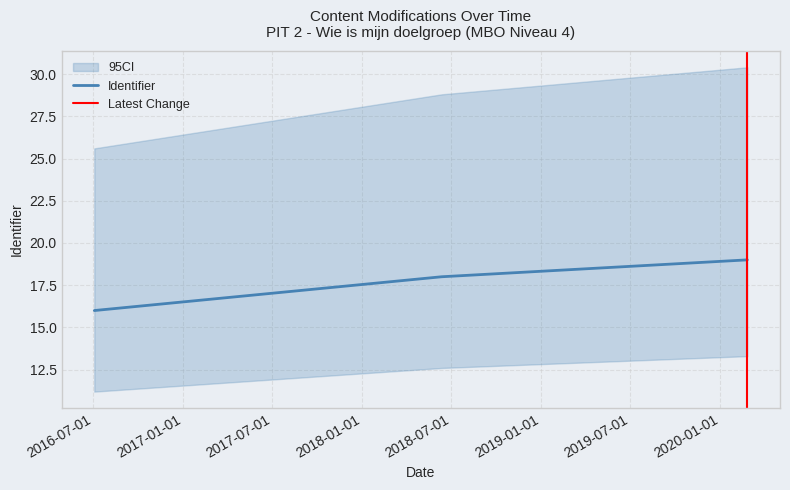

Where is the data nearest to the value 2150950?

2016-07-04